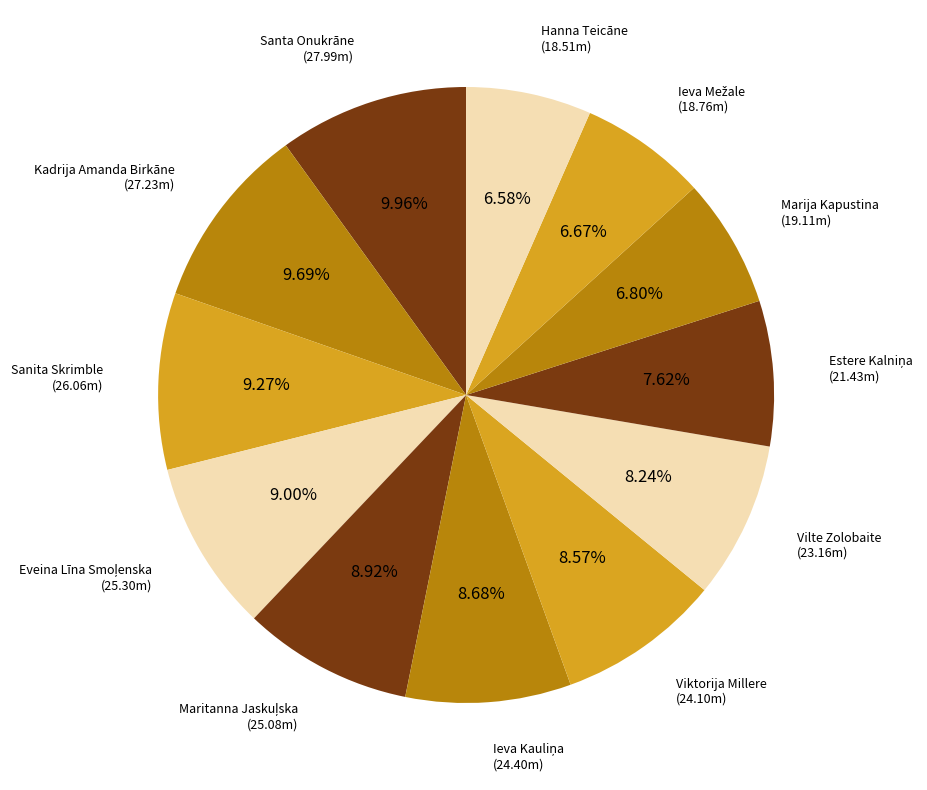

To the nearest percent, what is the difference between the largest and smallest slice percentages?

3%